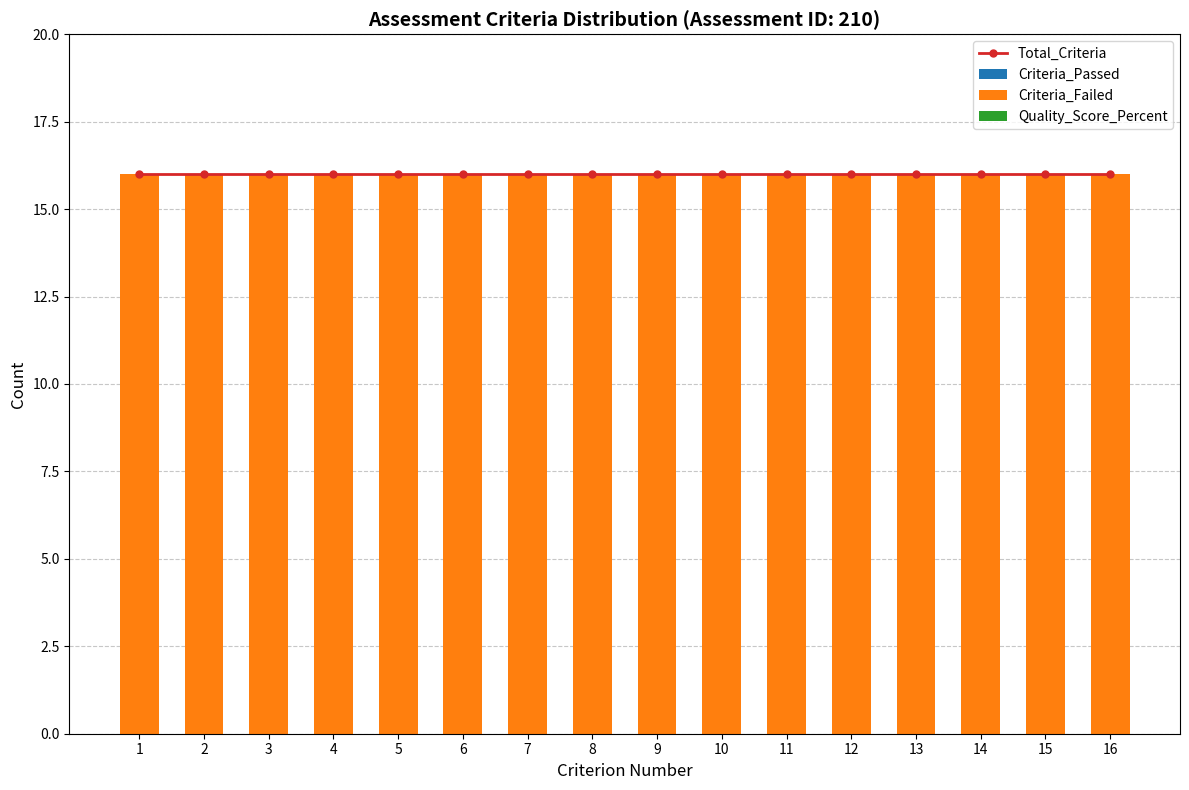

Rank the categories by Criteria_Passed value from lowest to highest.

1, 2, 3, 4, 5, 6, 7, 8, 9, 10, 11, 12, 13, 14, 15, 16